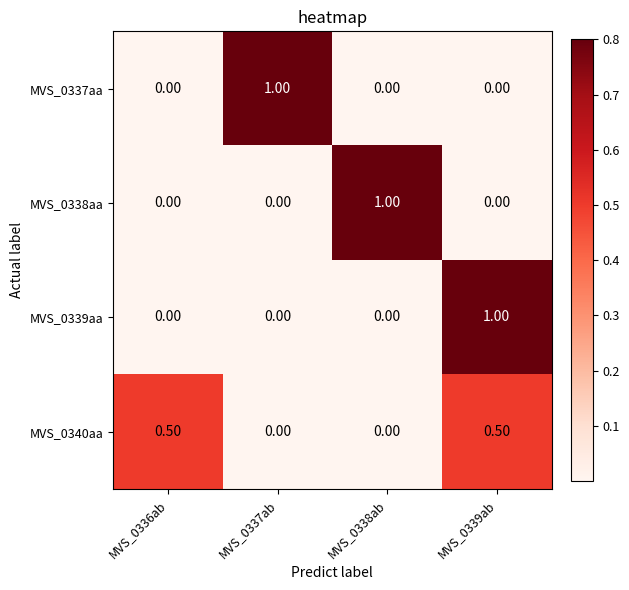

What is the greatest value displayed?

1.0